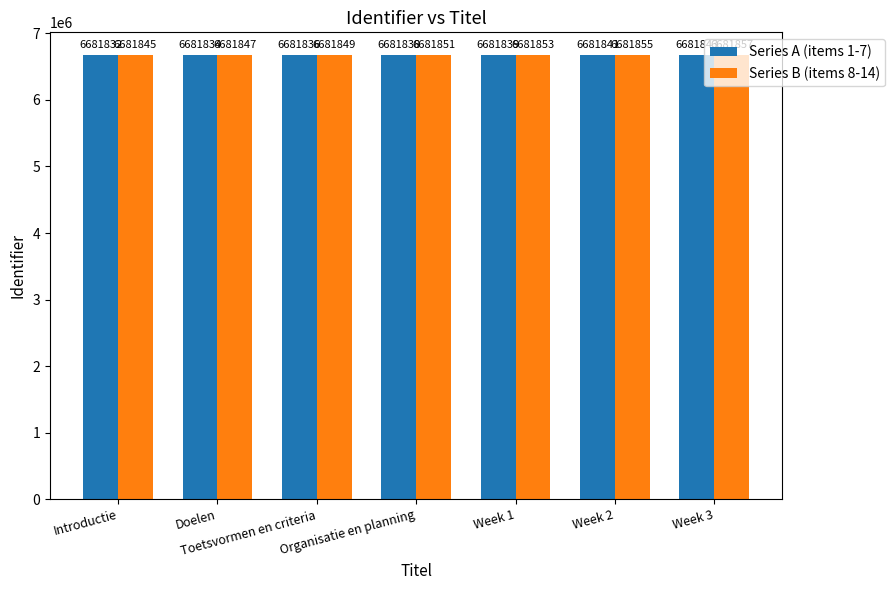

What is the average value of the Series B (items 8-14) series?

6681851